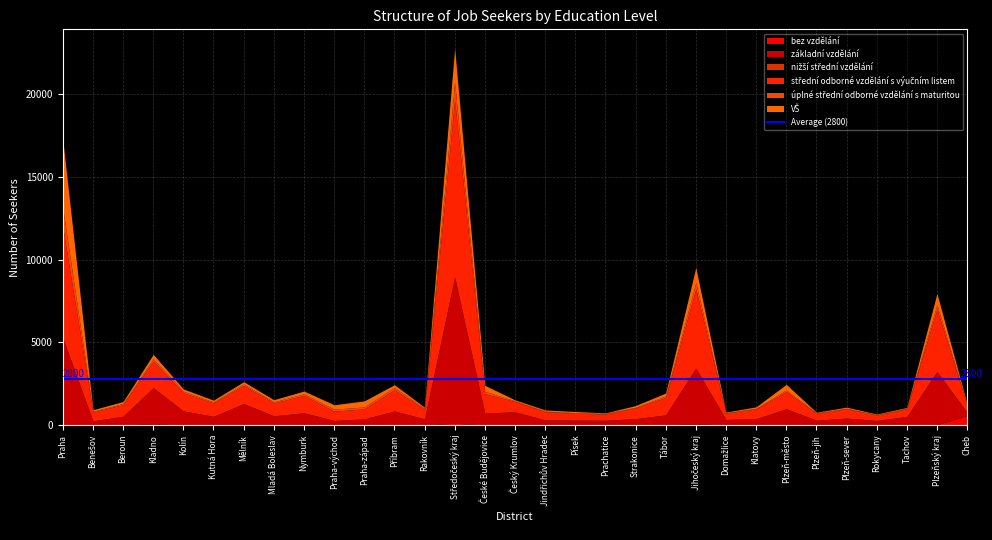

Reading right to left, transcribe all the data shown in this chart.

bez vzdělání: 576	31	8	1	2	3	2	0	15	69	21	2	9	4	22	6	5	114	4	0	2	2	2	1	2	1	4	79	2	3	34
základní vzdělání: 197	3202	514	281	420	295	983	386	323	3378	597	385	286	299	292	799	720	8812	374	853	372	279	741	558	1296	529	848	2175	534	253	5212
nižší střední vzdělání: 0	6	1	0	1	0	2	1	1	3	0	0	0	2	1	0	0	20	1	0	0	0	2	1	2	2	4	7	0	1	24
střední odborné vzdělání s výučním listem: 438	3767	465	326	559	407	1032	591	387	4777	1053	651	373	413	500	619	1168	10688	573	1284	609	561	1049	777	1100	806	1093	1602	701	533	6679
úplné střední odborné vzdělání s maturitou: 24	283	38	20	33	32	103	36	21	396	88	34	28	30	27	41	148	1076	57	130	112	120	96	70	81	58	96	146	68	42	1155
VŠ: 53	667	42	40	71	41	342	91	40	902	179	109	40	75	74	62	363	2065	74	174	369	269	169	127	143	113	139	268	120	100	4144